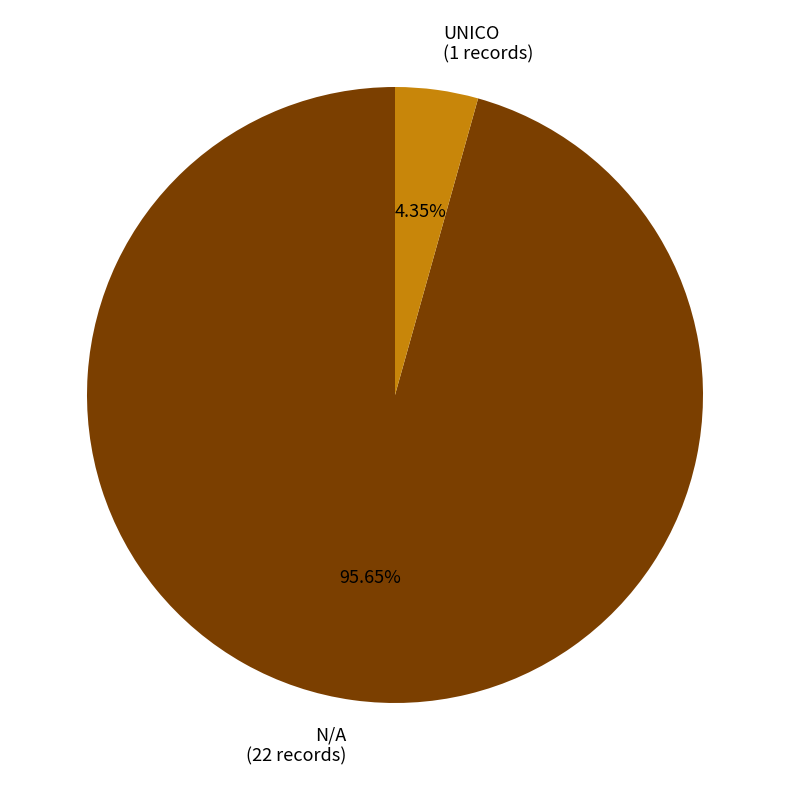

What percentage is the N/A slice, to the nearest percent?

96%